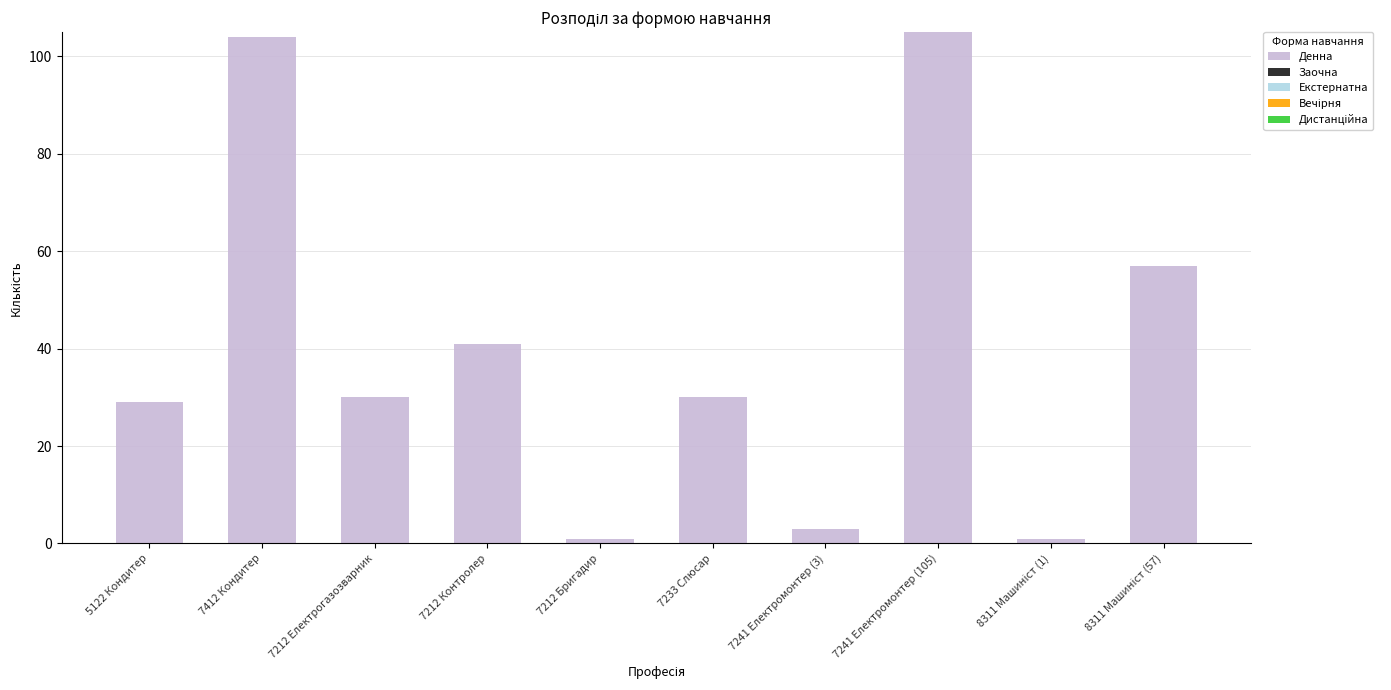

Reading right to left, what are all the values shown in this chart?

57	1	105	3	30	1	41	30	104	29